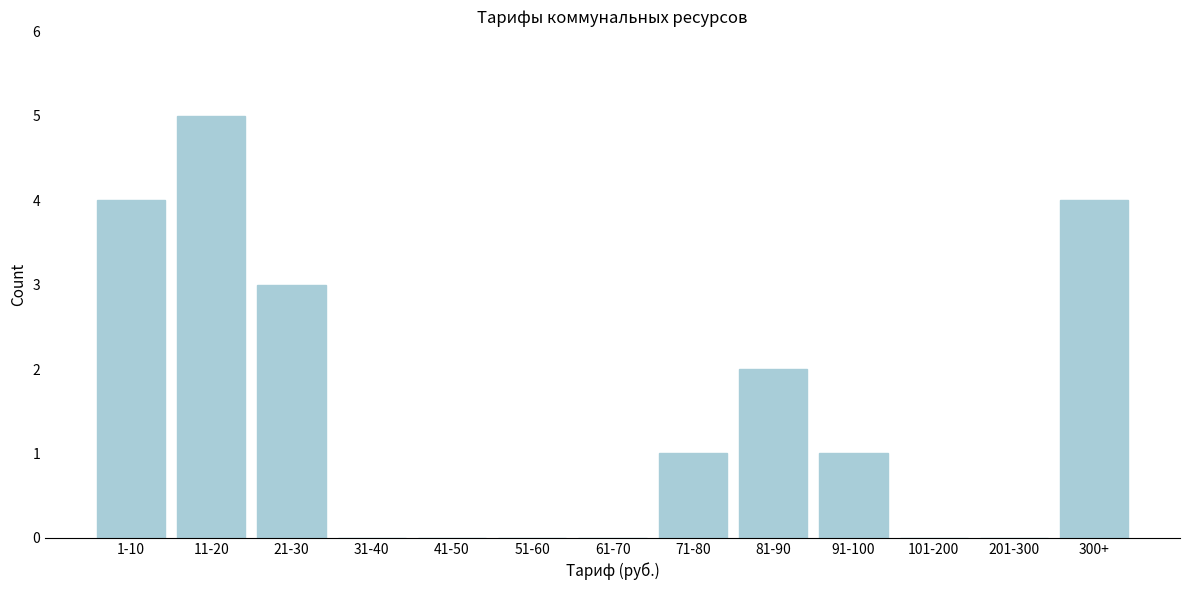

Reading left to right, what are all the values shown in this chart?

1-10=4	11-20=5	21-30=3	31-40=0	41-50=0	51-60=0	61-70=0	71-80=1	81-90=2	91-100=1	101-200=0	201-300=0	300+=4